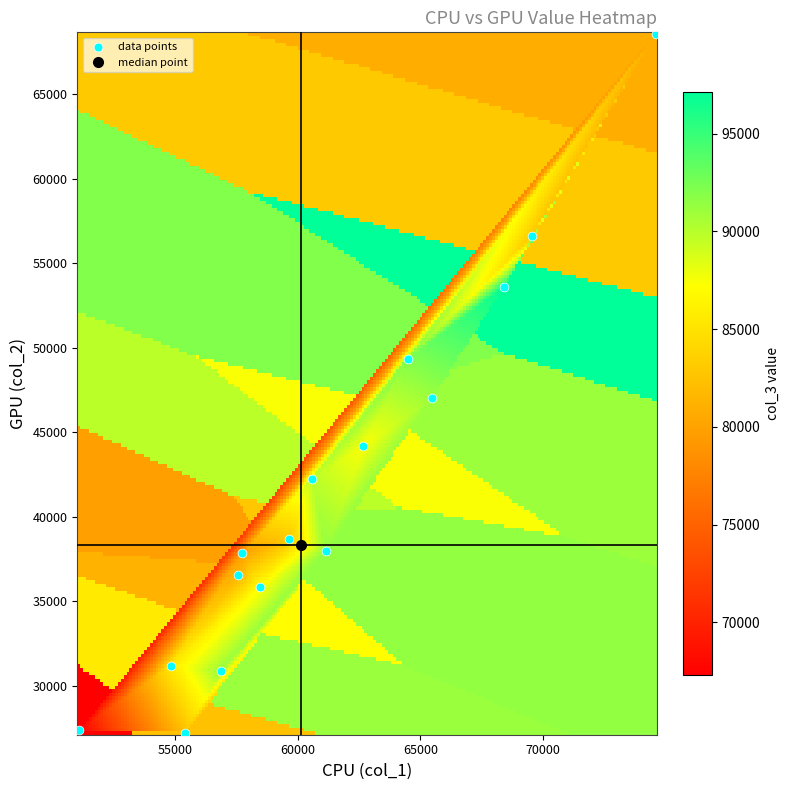

What Y value in the scatter plot is closest to 47883?

47026